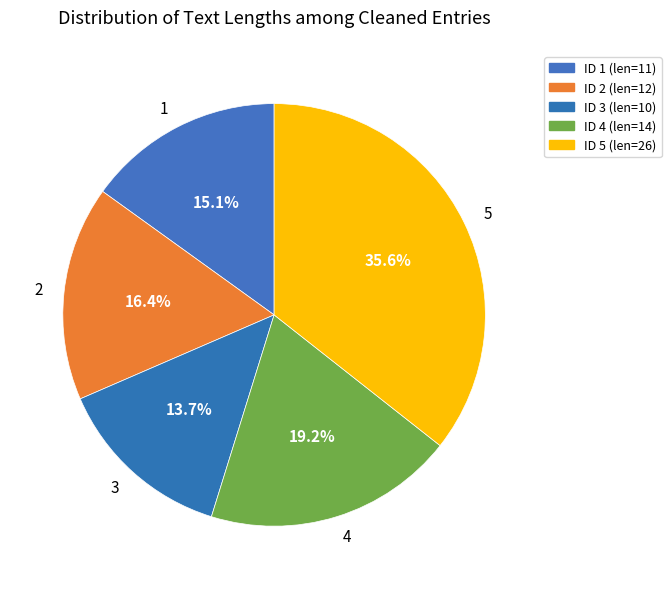

What is the ratio of the value at 5 to the value at 2?

2.2